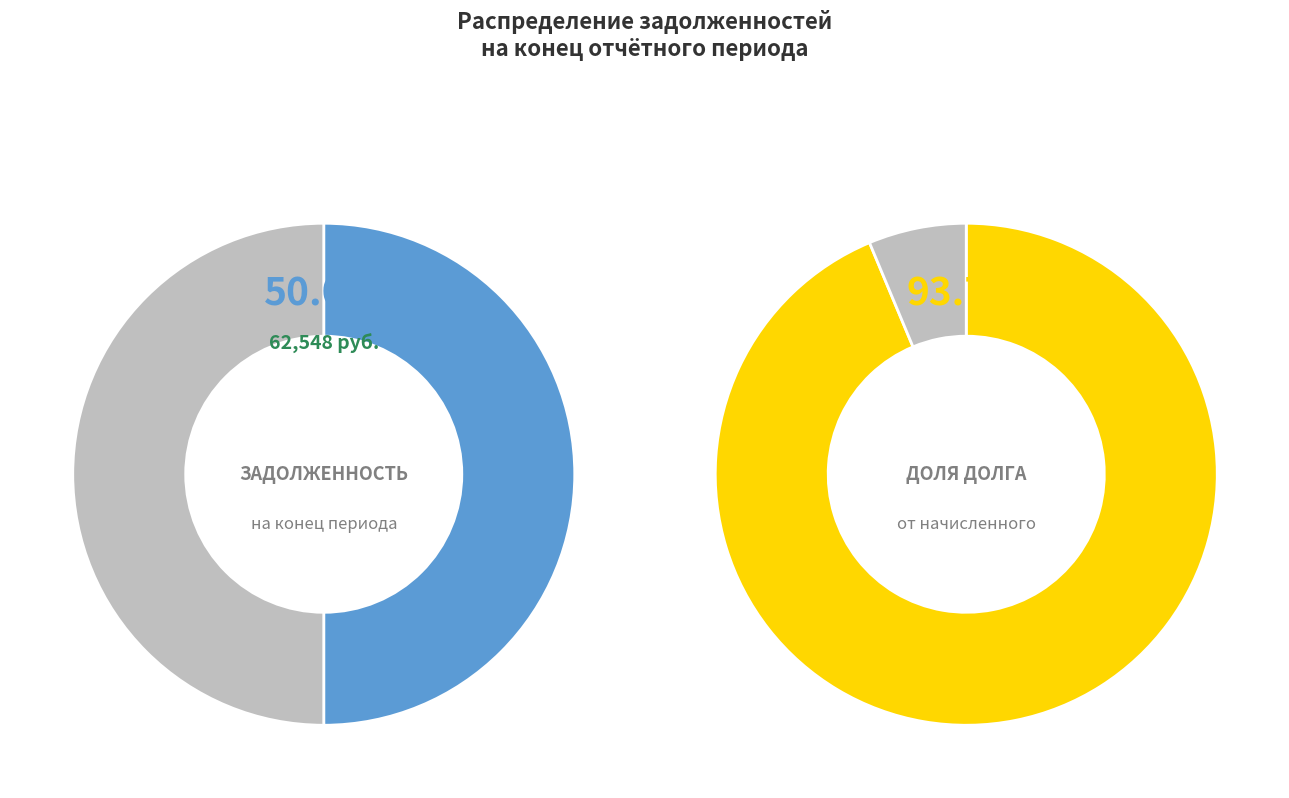

Is it true that 32 is 9% of the pie?

False